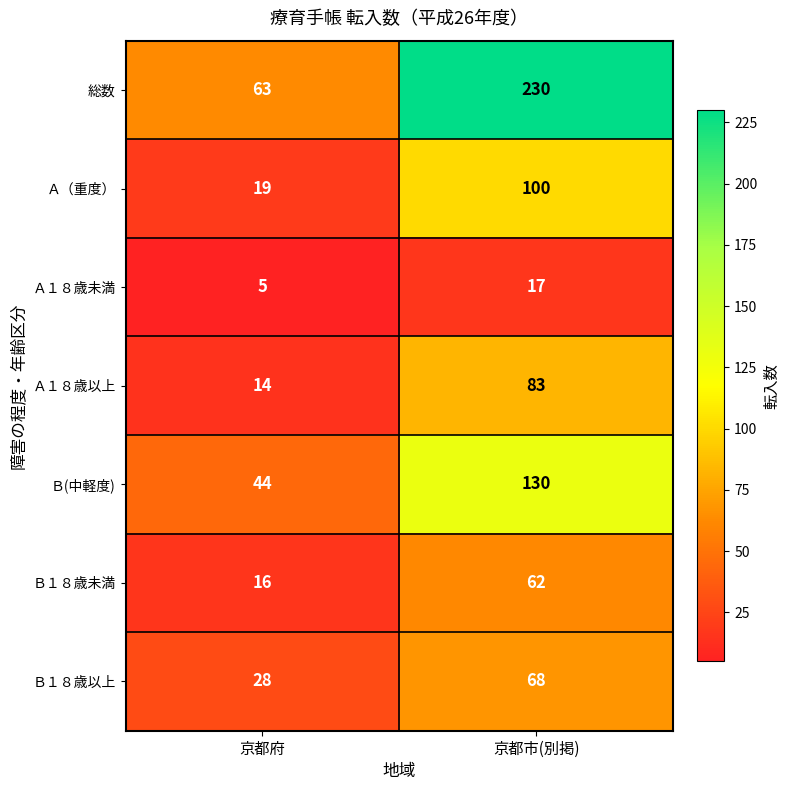

What is the sum of the Ａ１８歳以上 values at 京都府 and 京都市(別掲)?

97